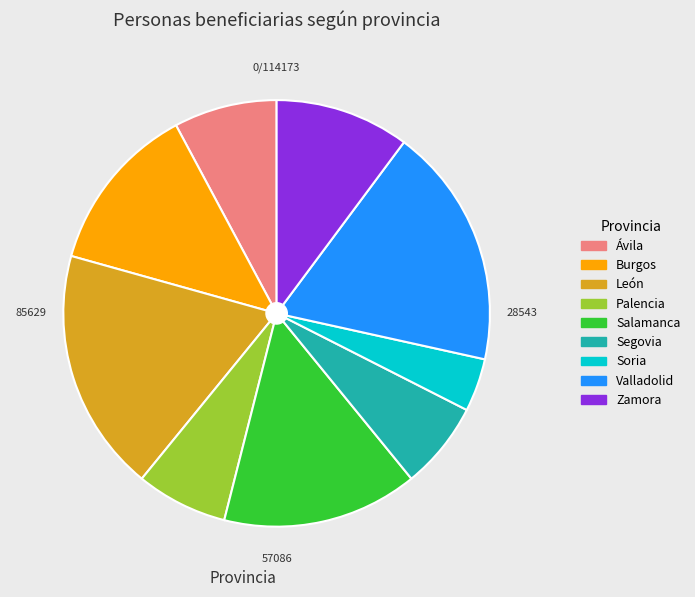

The Palencia slice represents 7% of the pie. True or false?

True